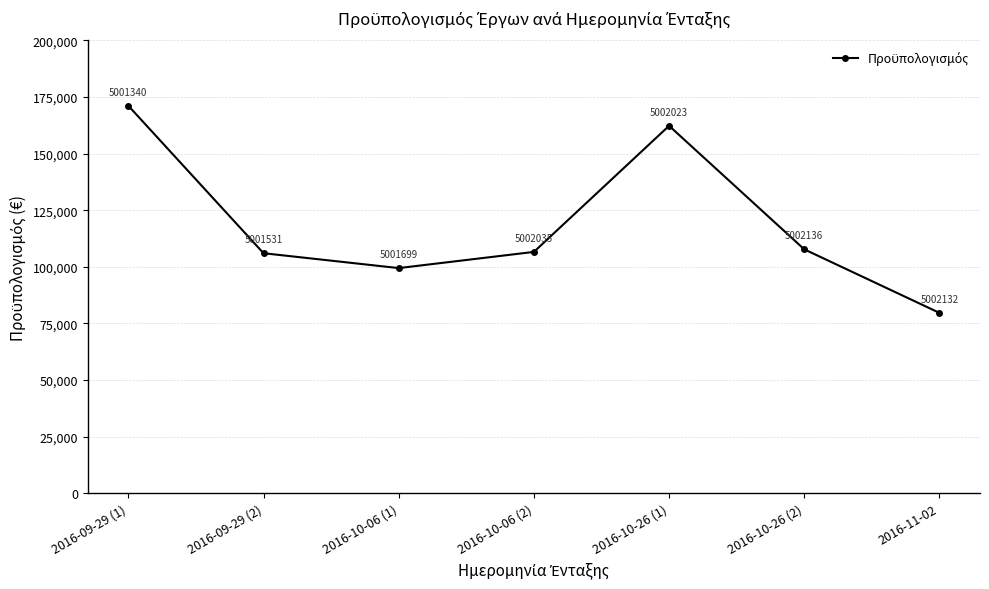

What is the difference between the values at 2016-09-29 (1) and 2016-10-26 (2)?

63351.5